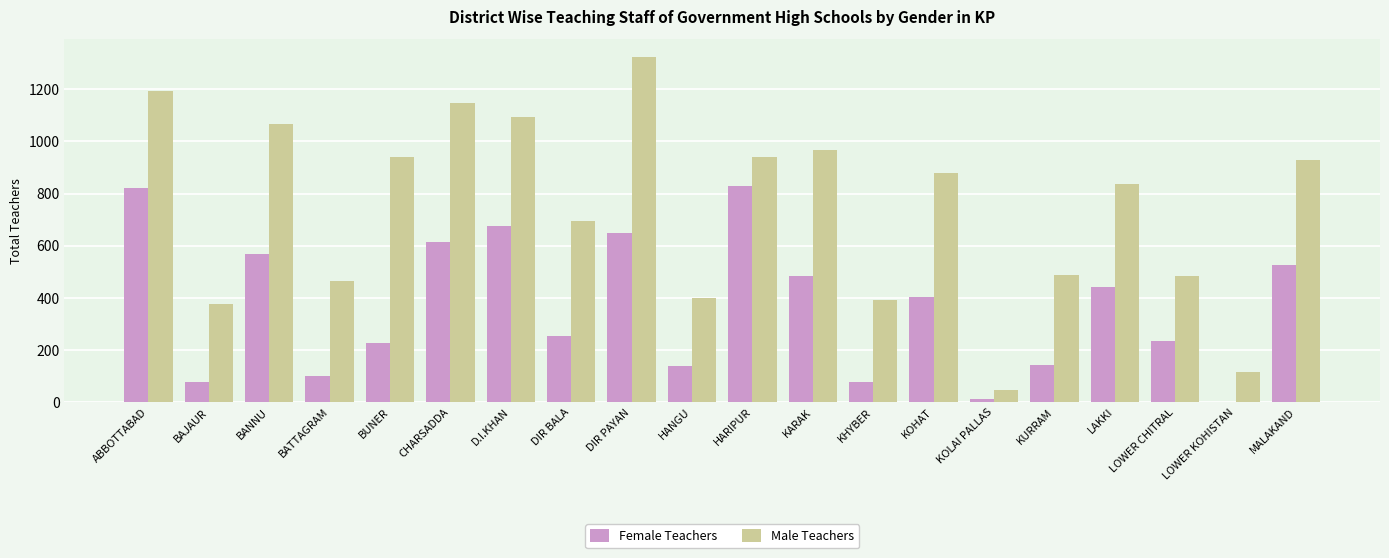

Is it true that Male Teachers equals 48 at KOLAI PALLAS?

True